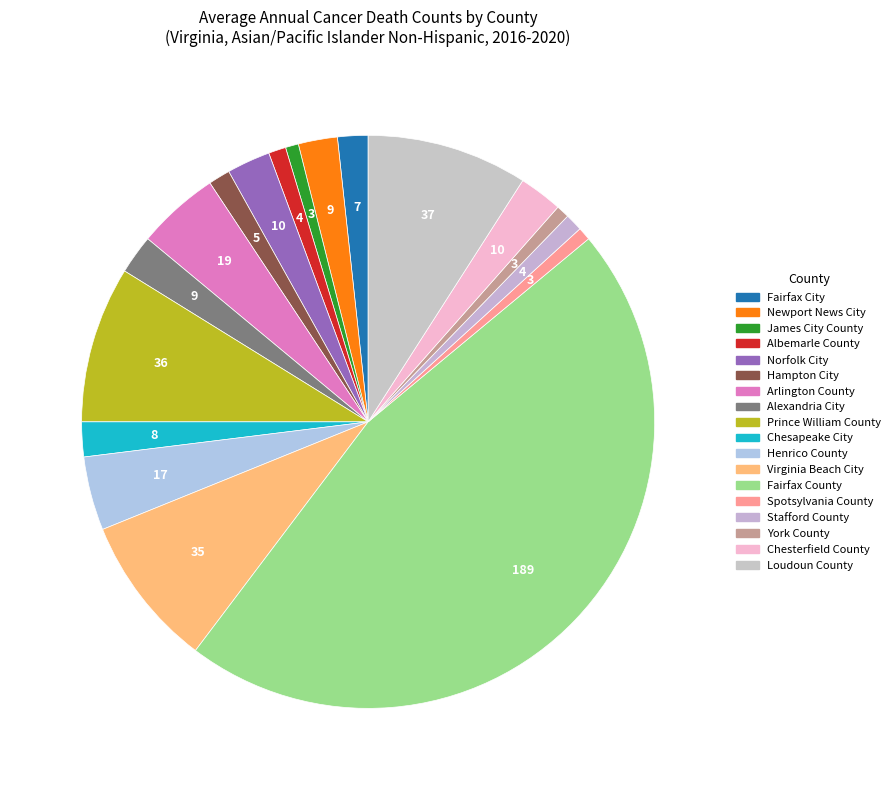

What percentage is the Alexandria City slice, to the nearest percent?

2%